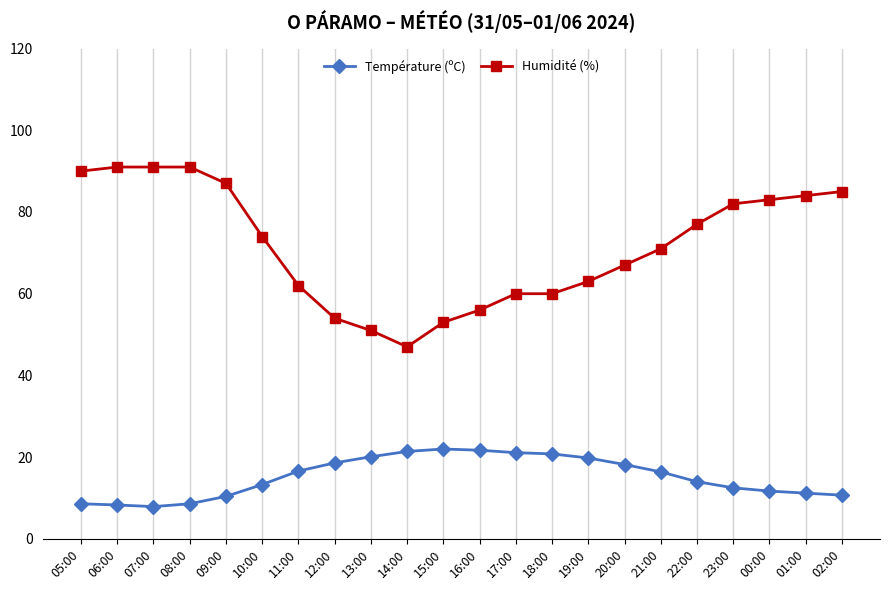

Where does the Humidité (%) series first go above 74?

05:00